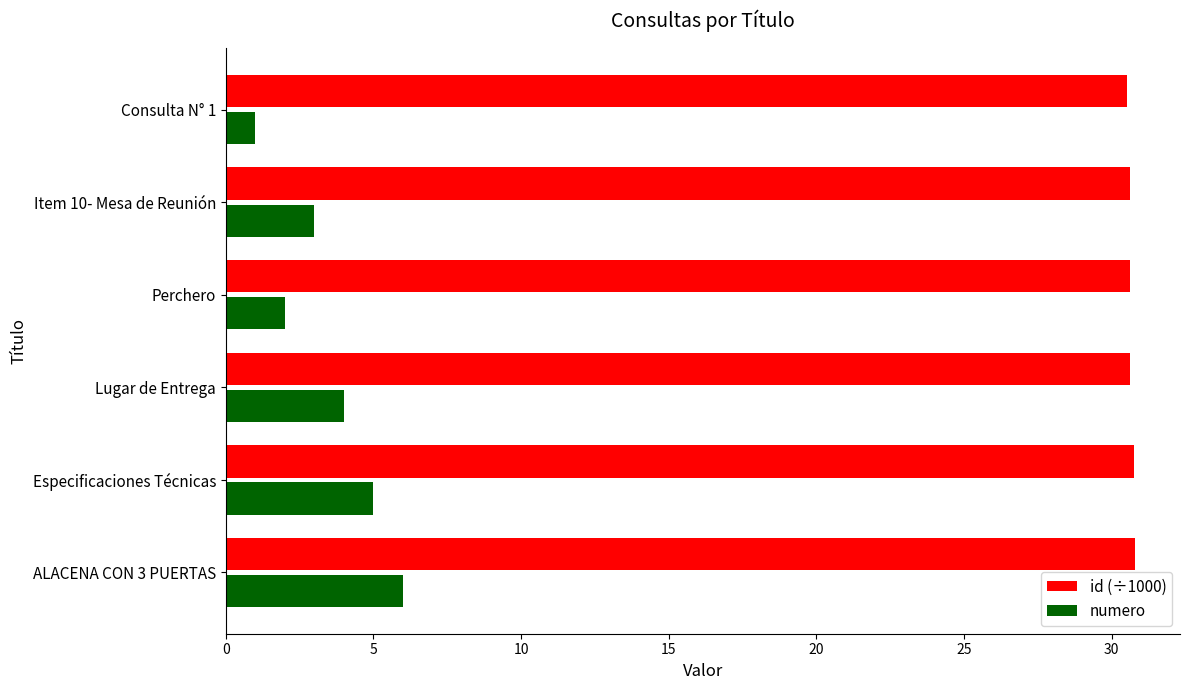

At how many categories does at least one series exceed 12?

6